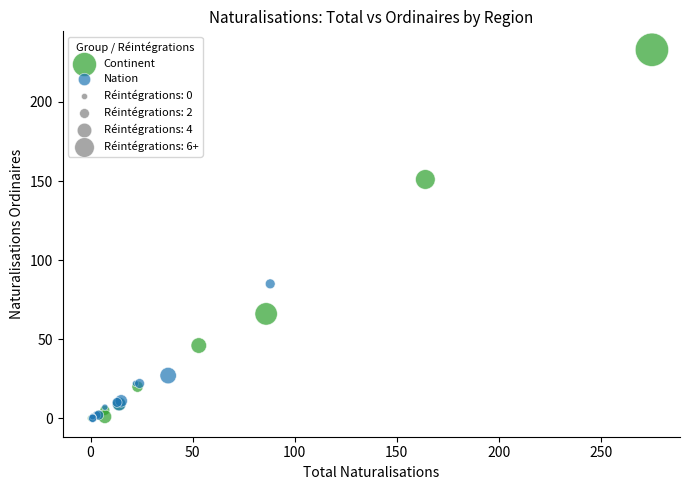

Which series has the widest spread of Y values?

Continent